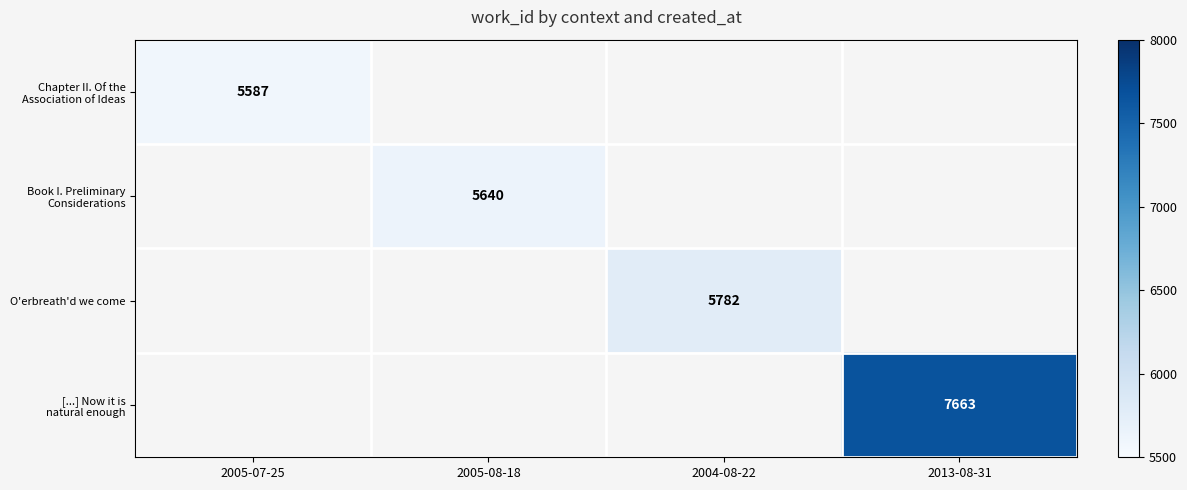

At how many categories does at least one series exceed 7135?

1